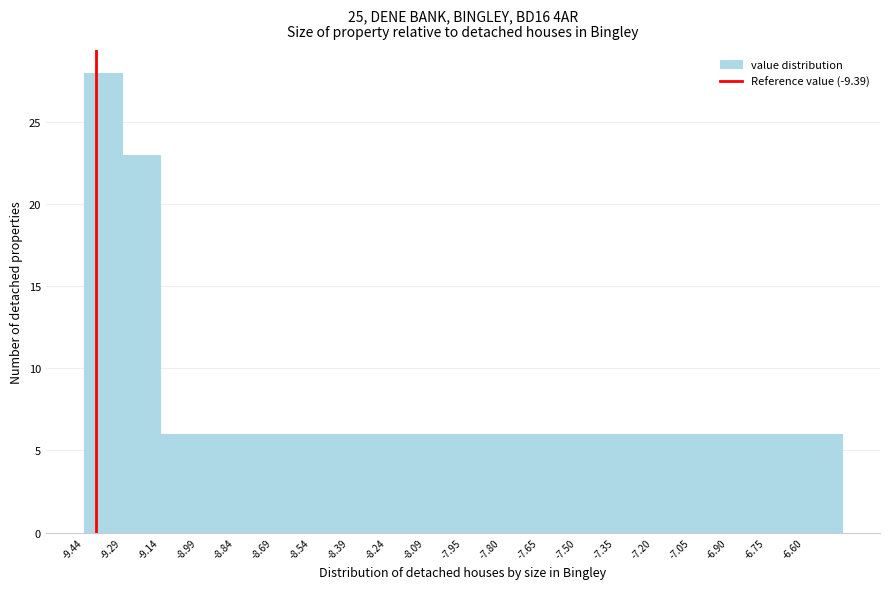

Over which range of the x-axis is the bar tallest?

-9.44 to -9.30